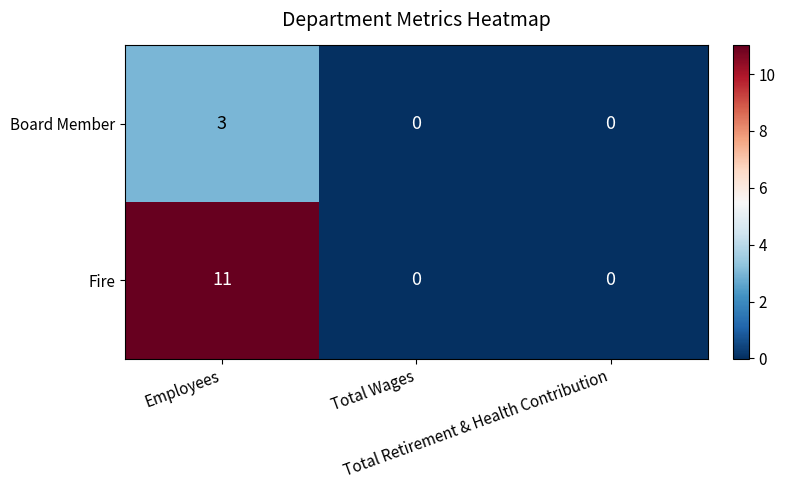

Which category has the highest value across all series?

Employees